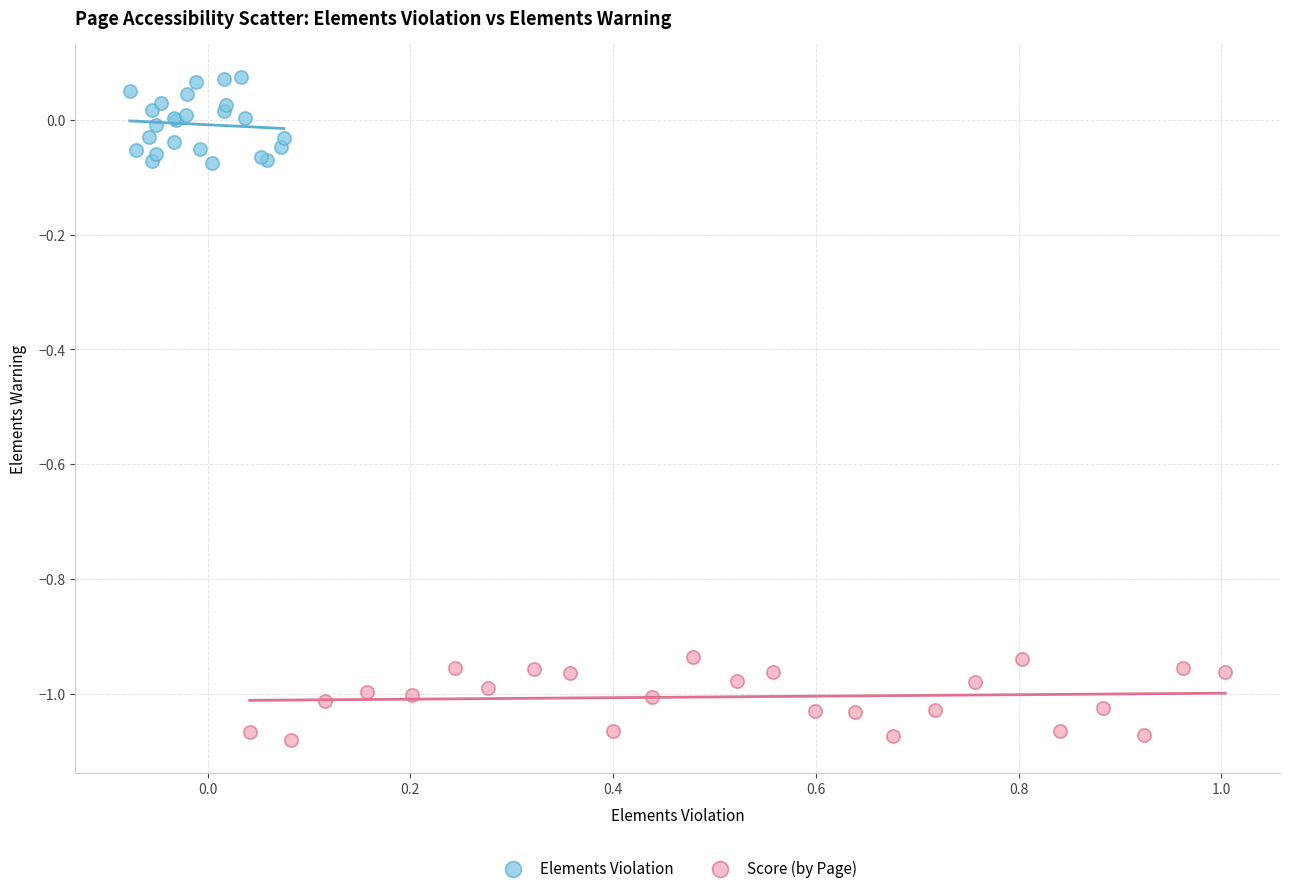

Which series contains the highest Y value?

Elements Violation